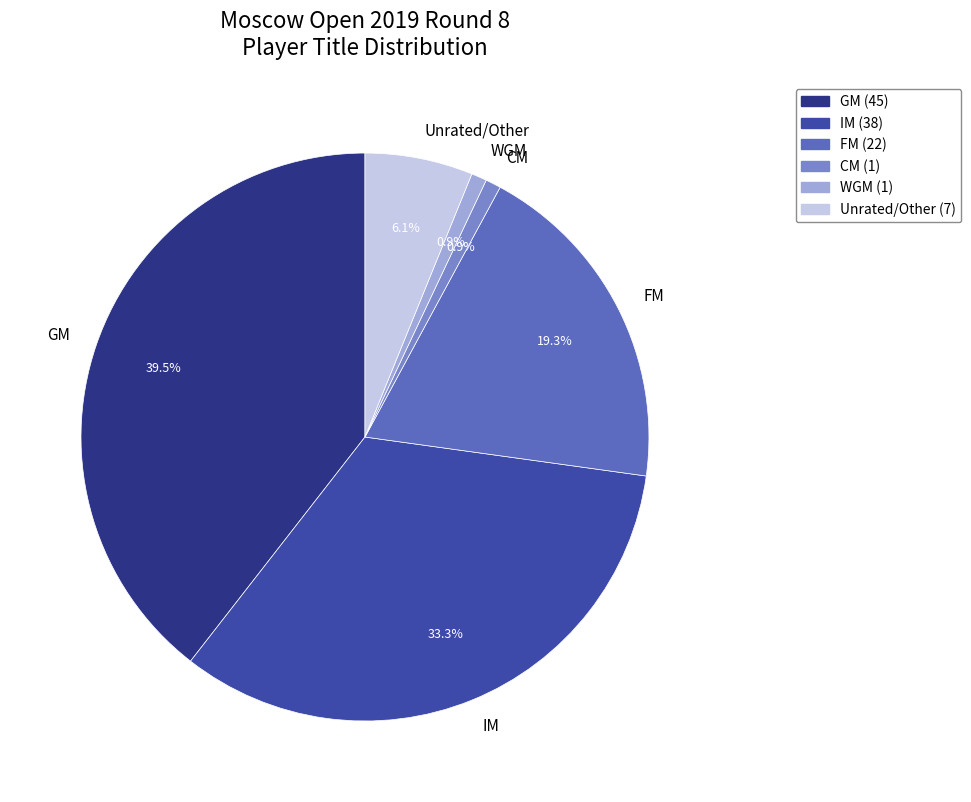

To the nearest percent, what portion does IM represent?

33%